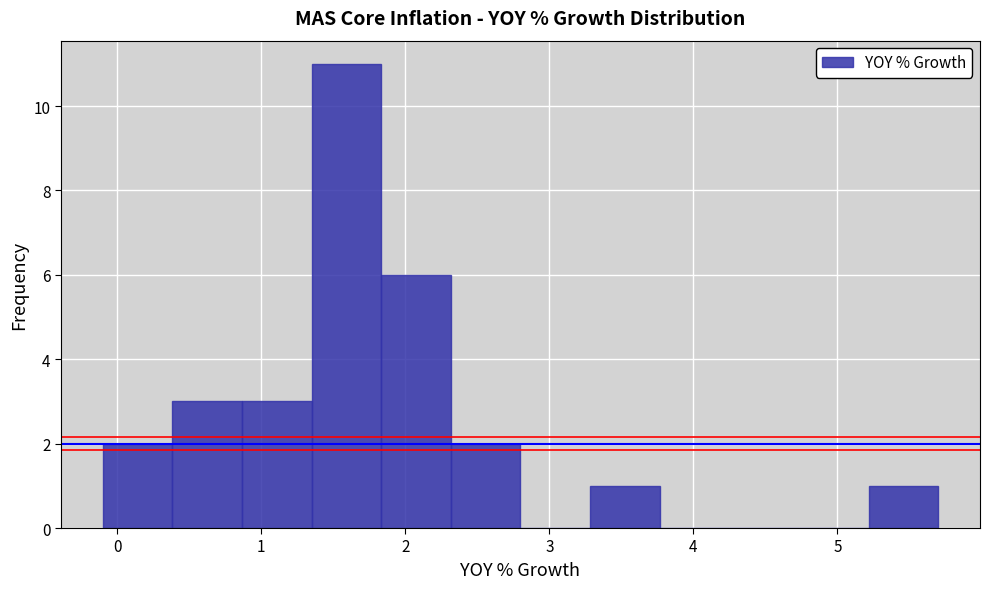

Over which range of the x-axis is the bar tallest?

1.4 to 1.8